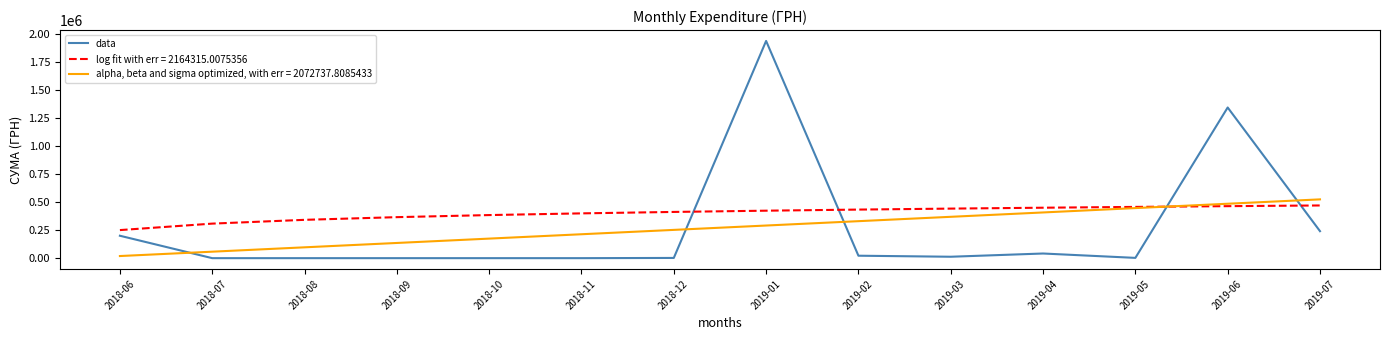

True or false: data and alpha, beta and sigma optimized, with err = 2072737.8085433 intersect in this chart.

True